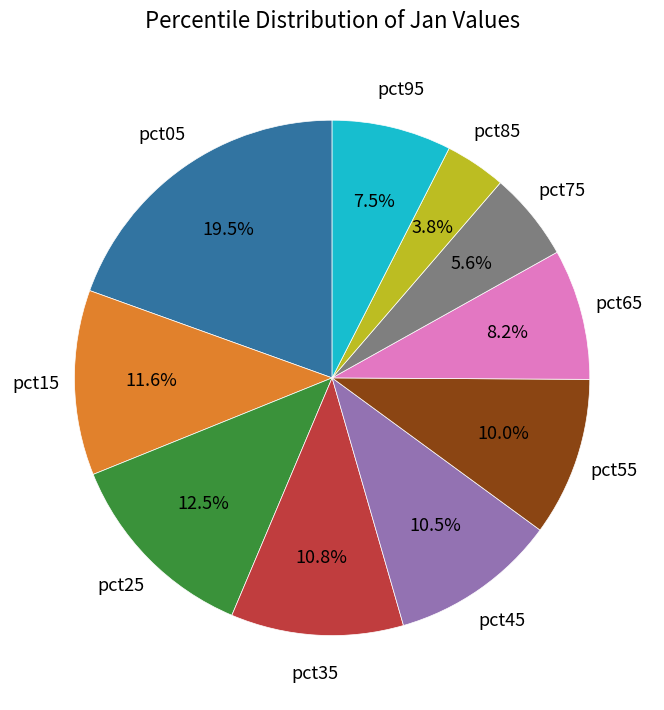

Is there a majority slice in this chart?

No